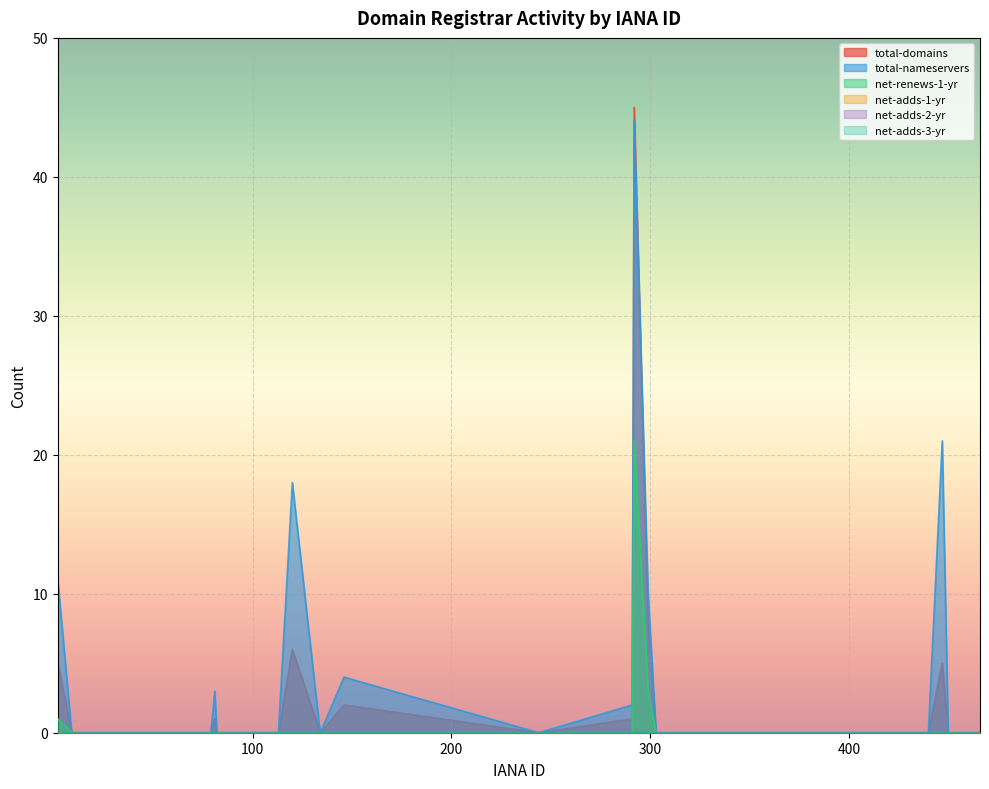

How many interior local peaks does the net-renews-1-yr series have?

1